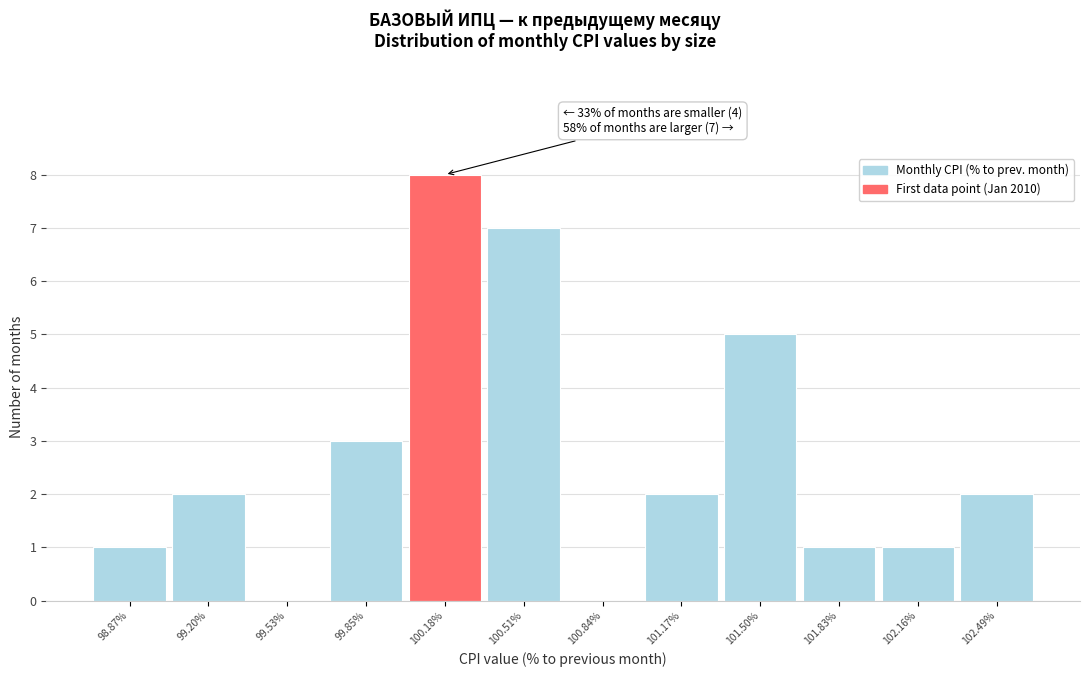

Reading left to right, transcribe all the data shown in this chart.

98.87%=1	99.20%=2	99.53%=0	99.85%=3	100.18%=8	100.51%=7	100.84%=0	101.17%=2	101.50%=5	101.83%=1	102.16%=1	102.49%=2